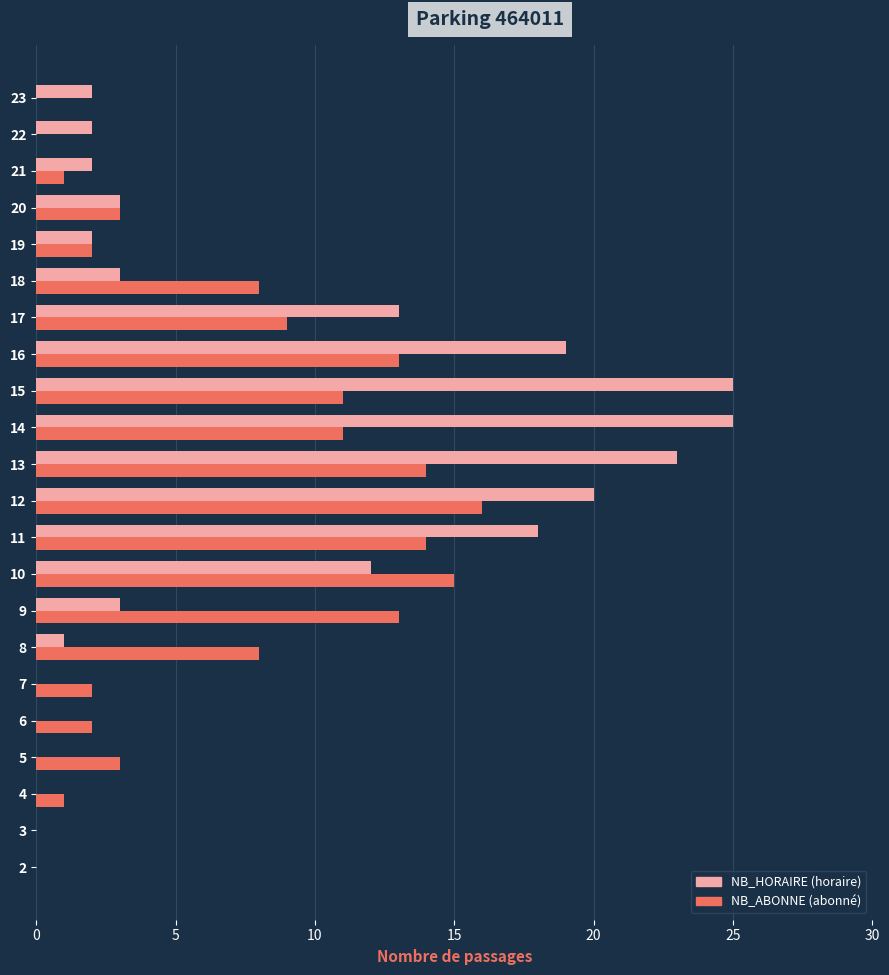

What is the maximum value shown in the chart?

25